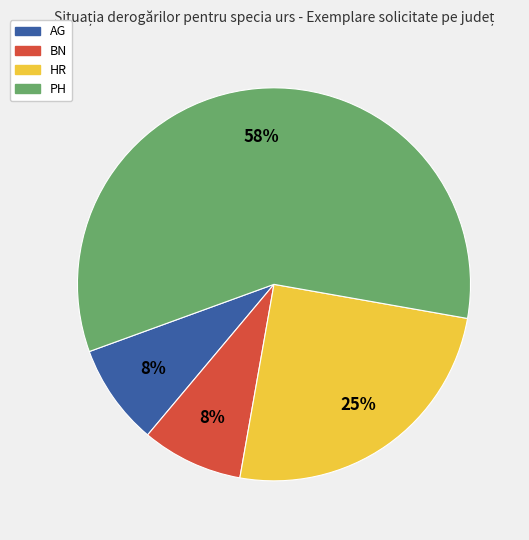

How many slices are in this pie chart?

4